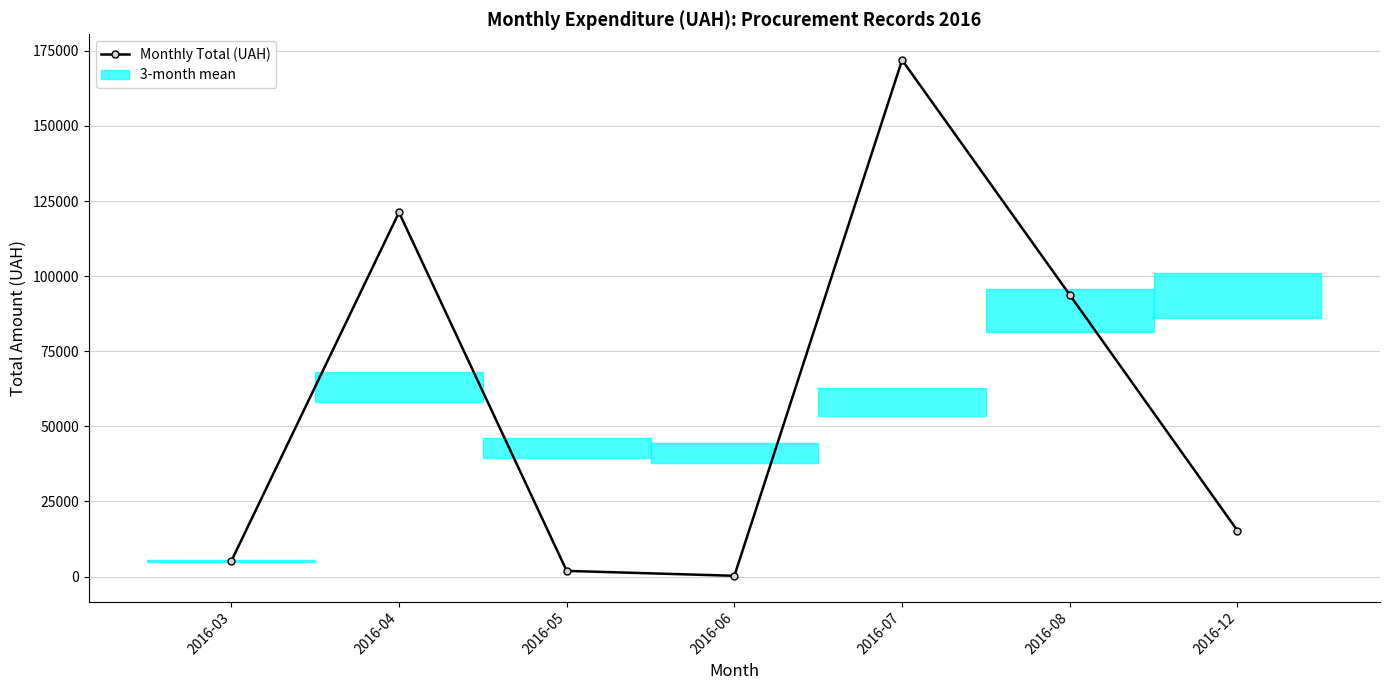

Reading right to left, list all the values displayed in this chart.

2016-12=15268.0	2016-08=93755.5	2016-07=171921.6	2016-06=240.0	2016-05=1874.1	2016-04=121208.6	2016-03=5139.0